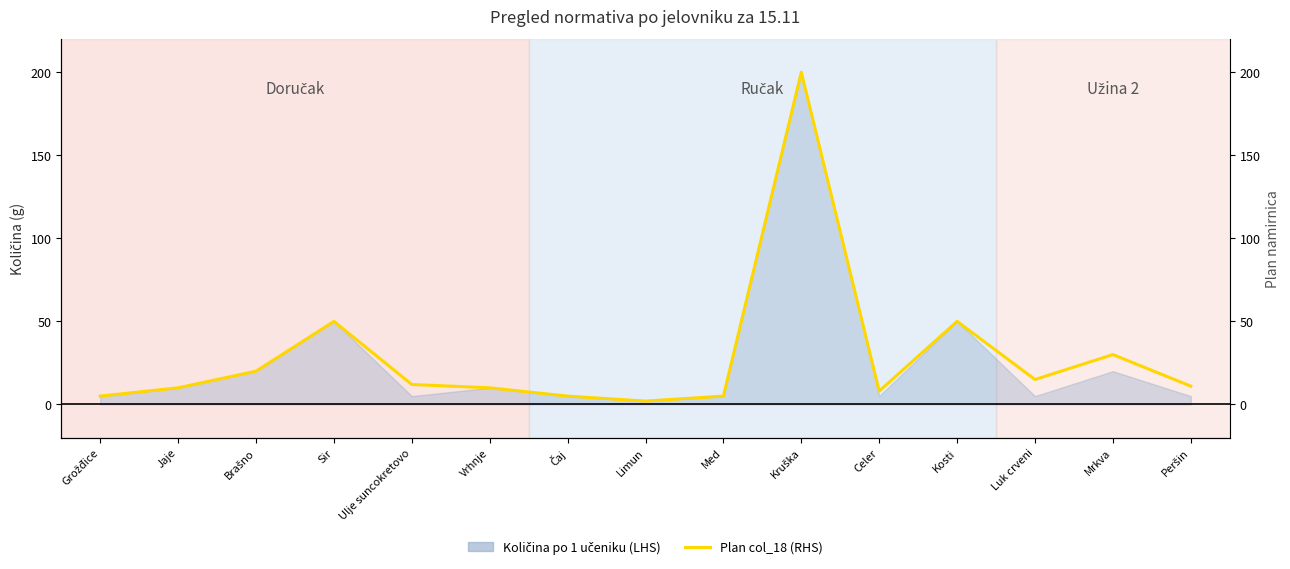

What is the average value?

29